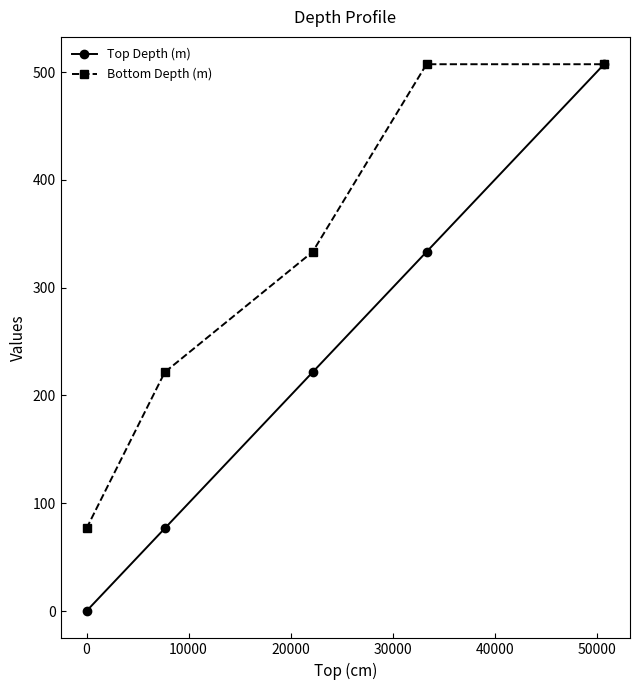

Reading left to right, what are all the values shown in this chart?

Top Depth (m): 0.0	76.7	221.6	333.2	507.3
Bottom Depth (m): 76.7	221.6	333.2	507.3	507.3